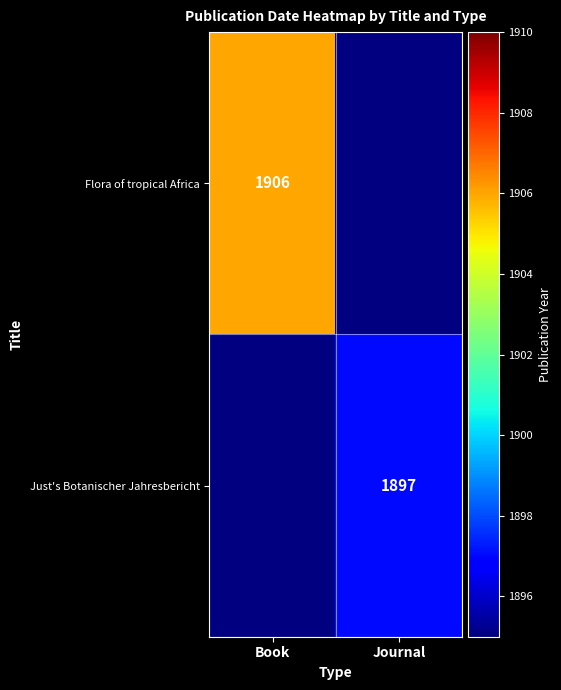

The value of Just's Botanischer Jahresbericht at Journal is 3210. True or false?

False